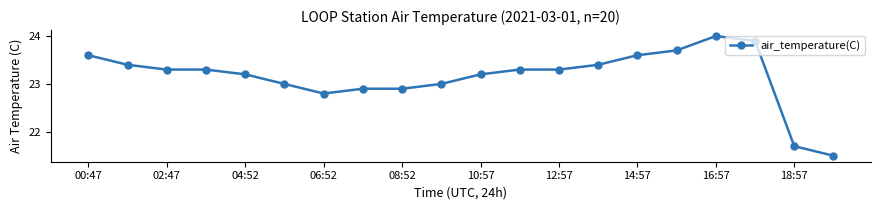

What is the greatest value displayed?

24.0